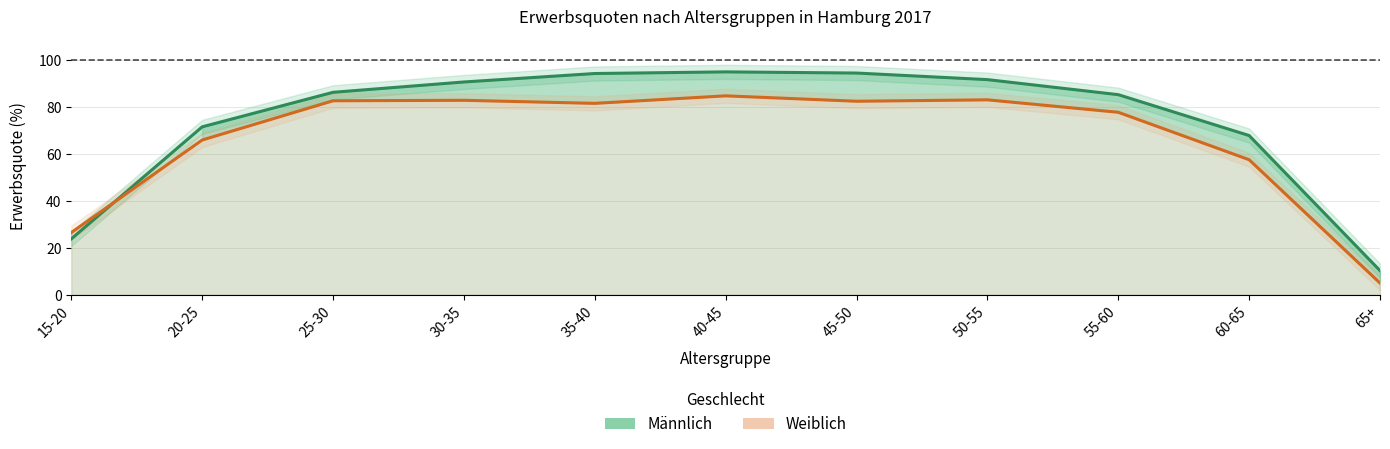

Is it true that Männlich equals 85.2 at 55-60?

True